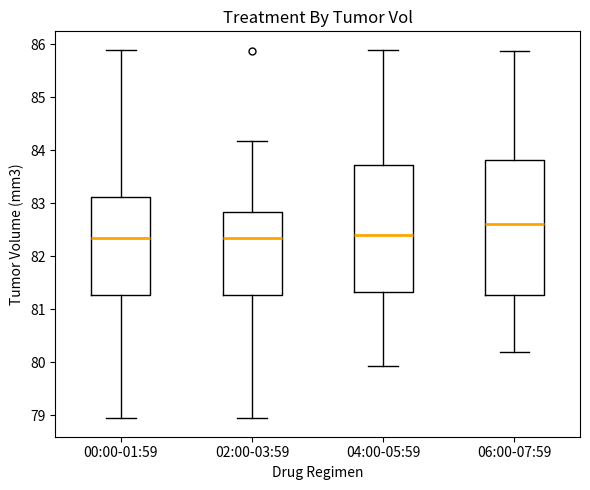

Which box has the highest median line?

06:00-07:59